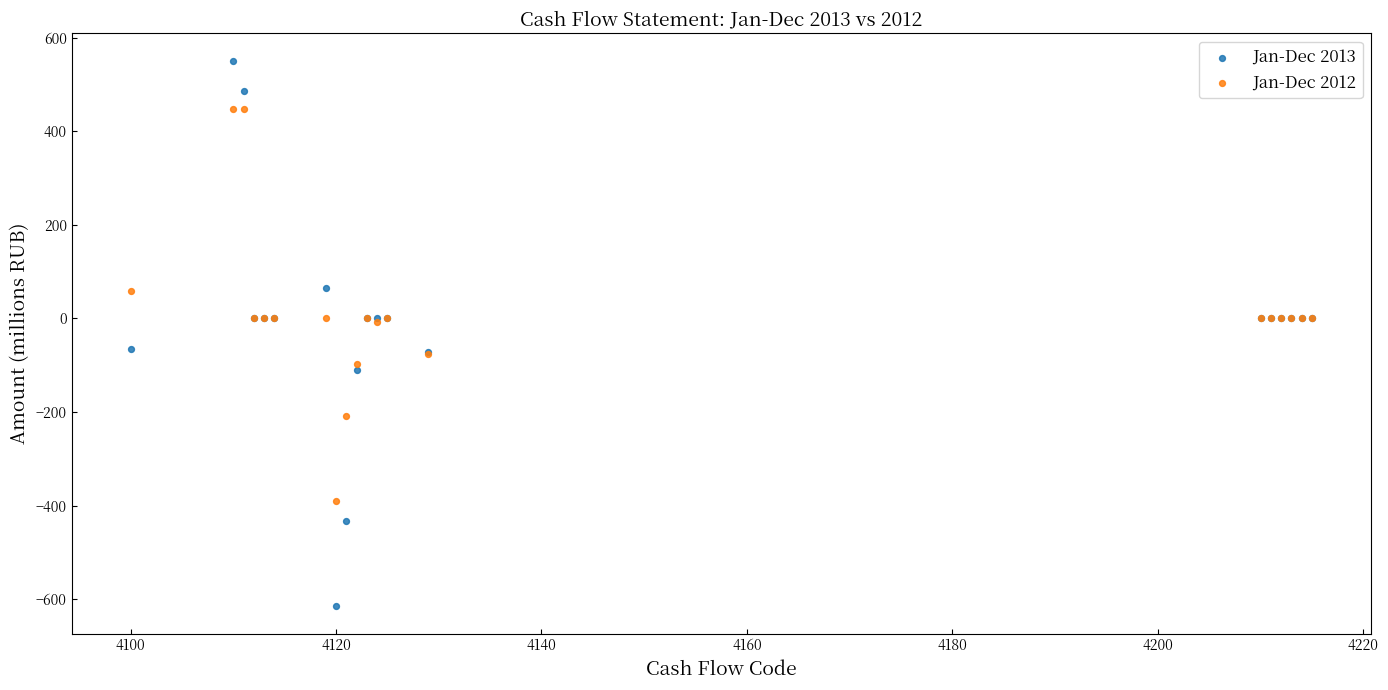

Which series reaches the maximum Y coordinate?

Jan-Dec 2013